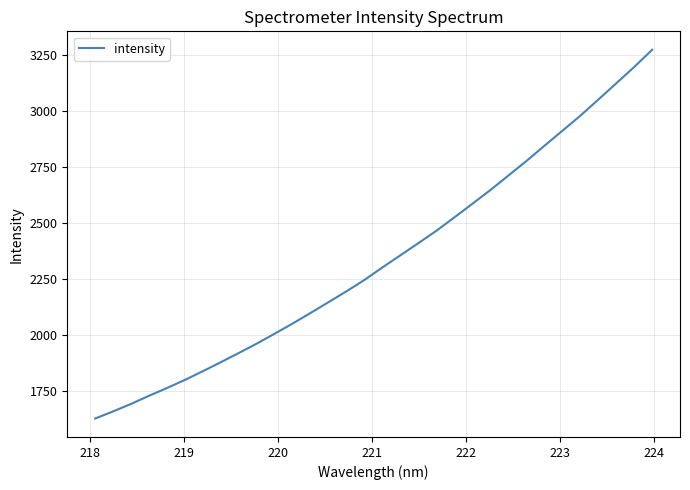

What is the maximum value shown in the chart?

3272.1